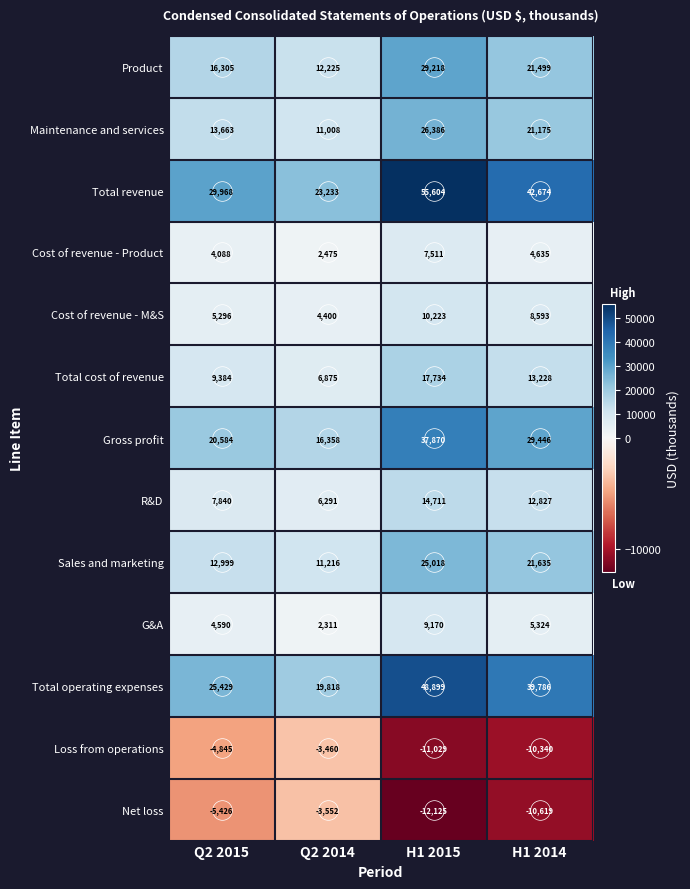

What is the total value across all series at H1 2015?

259190